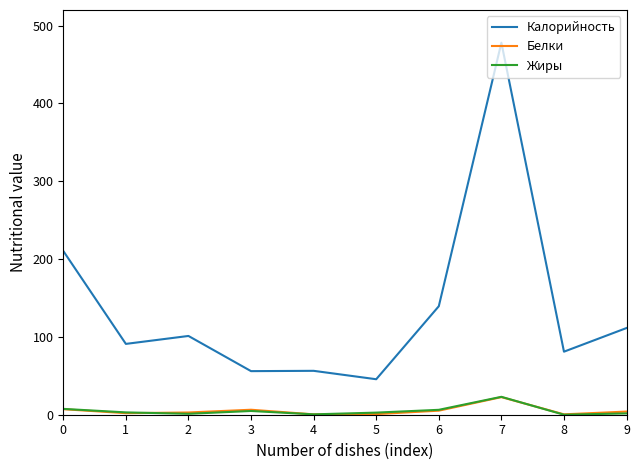

Which category has the highest value in the Калорийность series?

7